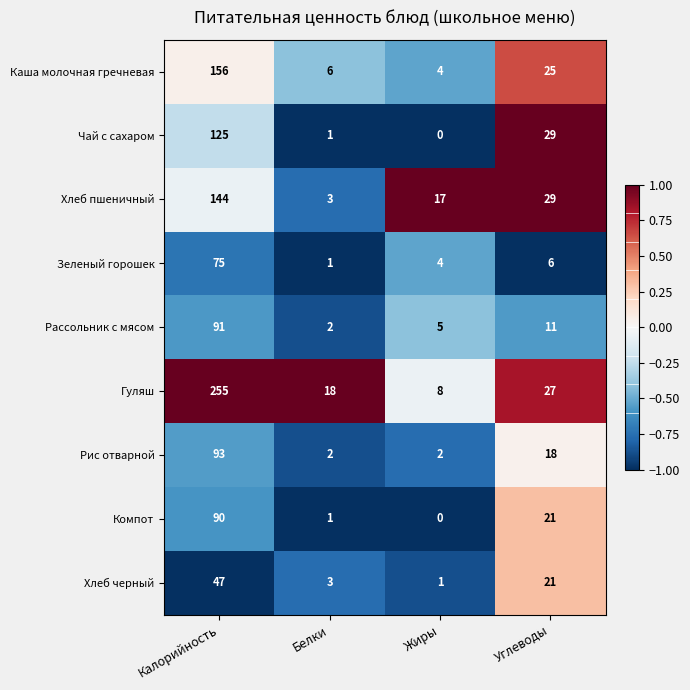

How many categories are shown in the chart?

4